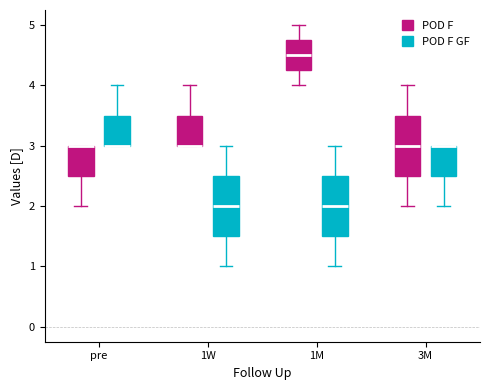

Reading left to right, transcribe this box plot: for each box, give where its median line is, the range the box spans, and where its two whiskers end, as read against the y-axis. The values are not printed on the chart, so give them approximately, as read against the axis.

pre (POD F): median 3.0 (drawn on the box's upper edge), box 2.5 to 3.0, whiskers 2.0 to 3.0
pre (POD F GF): median 3.0 (drawn on the box's lower edge), box 3.0 to 3.5, whiskers 3.0 to 4.0
1W (POD F): median 3.0 (drawn on the box's lower edge), box 3.0 to 3.5, whiskers 3.0 to 4.0
1W (POD F GF): median 2.0, box 1.5 to 2.5, whiskers 1.0 to 3.0
1M (POD F): median 4.5, box 4.3 to 4.8, whiskers 4.0 to 5.0
1M (POD F GF): median 2.0, box 1.5 to 2.5, whiskers 1.0 to 3.0
3M (POD F): median 3.0, box 2.5 to 3.5, whiskers 2.0 to 4.0
3M (POD F GF): median 3.0 (drawn on the box's upper edge), box 2.5 to 3.0, whiskers 2.0 to 3.0